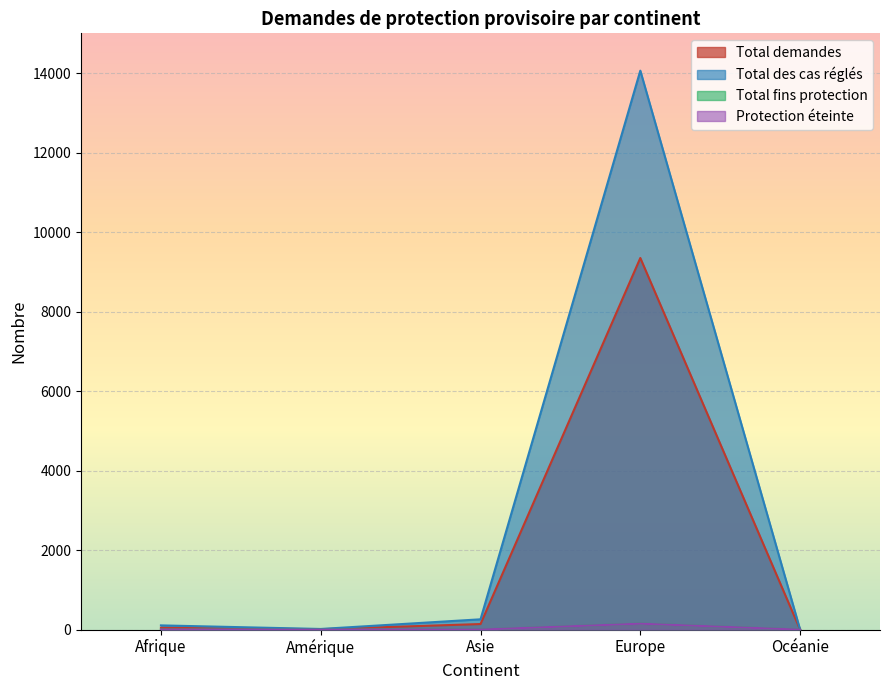

True or false: Protection éteinte has more than 2 points higher than both neighbors.

False